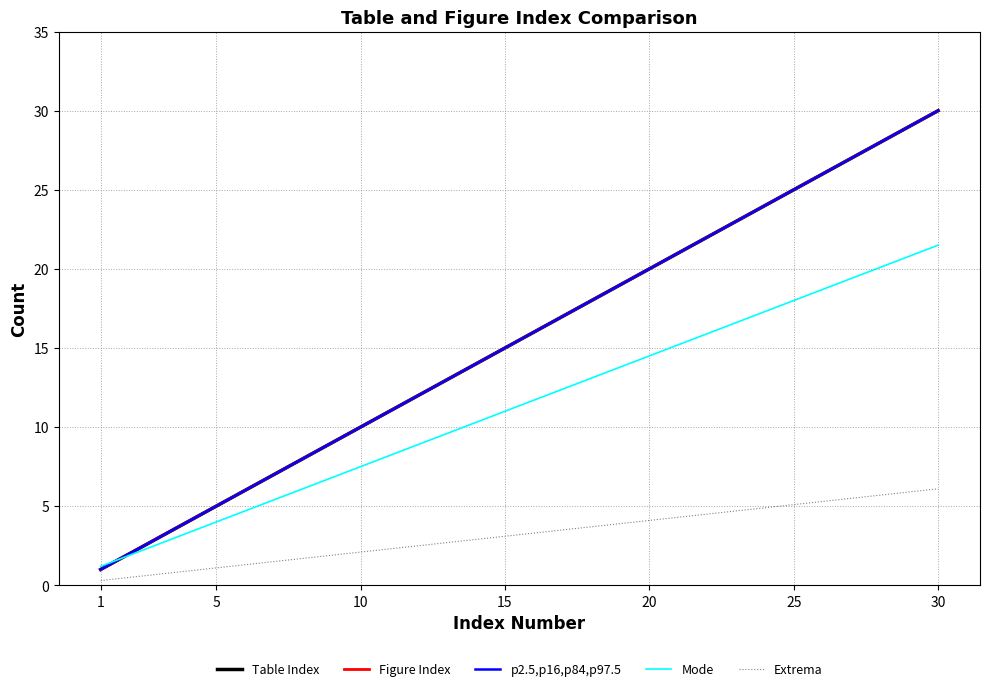

Which series has the widest spread of values?

Table Index